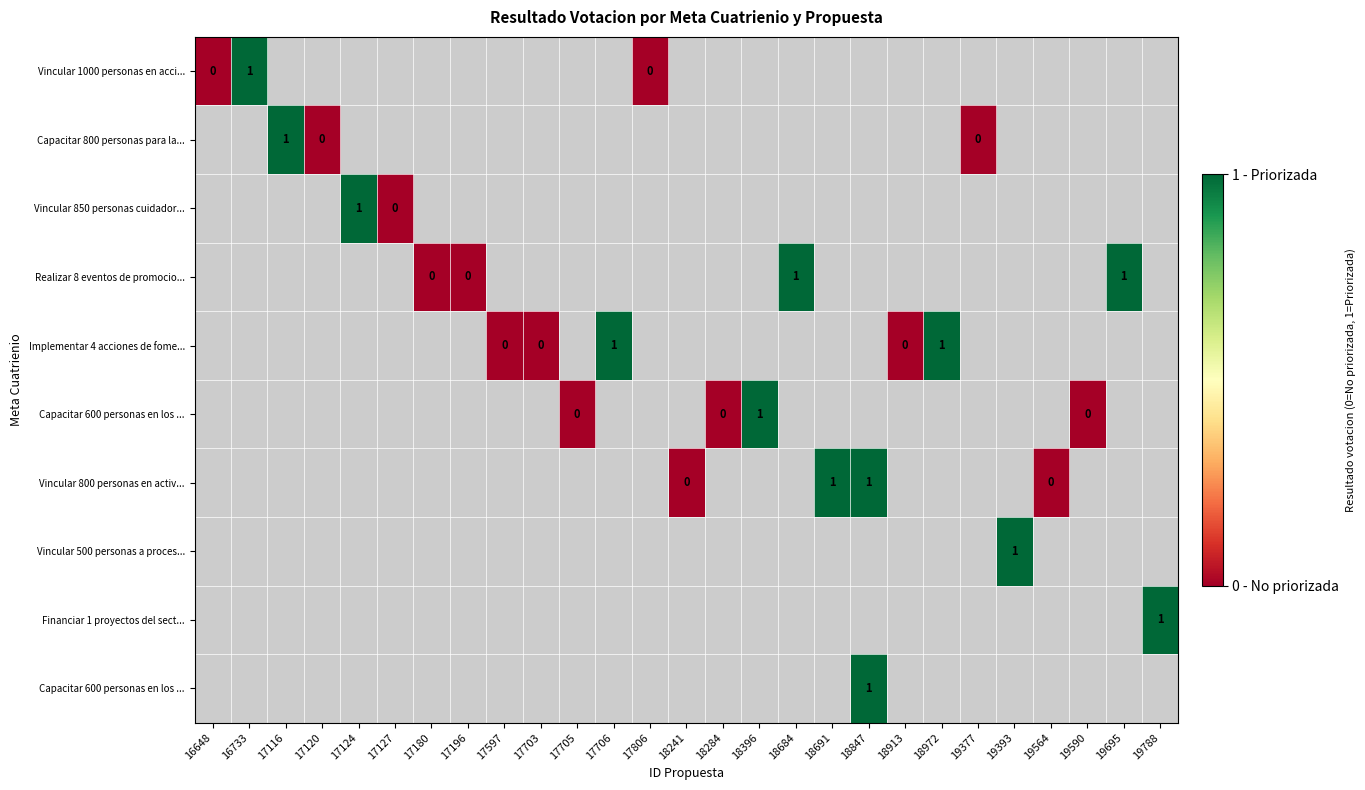

At which category does the chart reach its minimum across all series?

16648